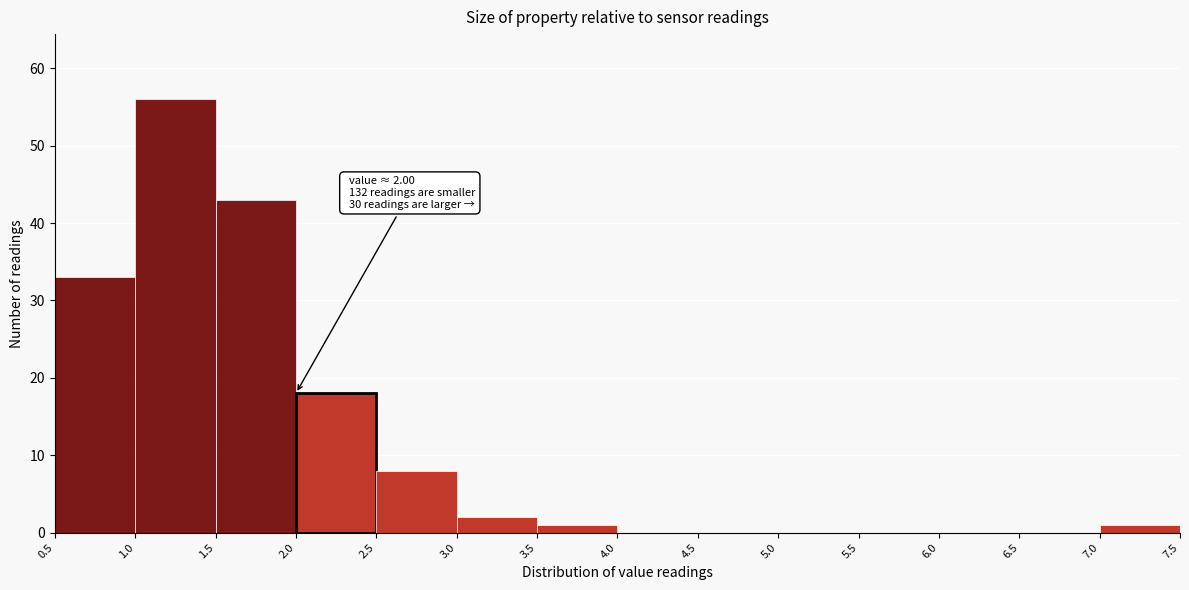

Which range on the x-axis has the tallest bar?

1.0 to 1.5